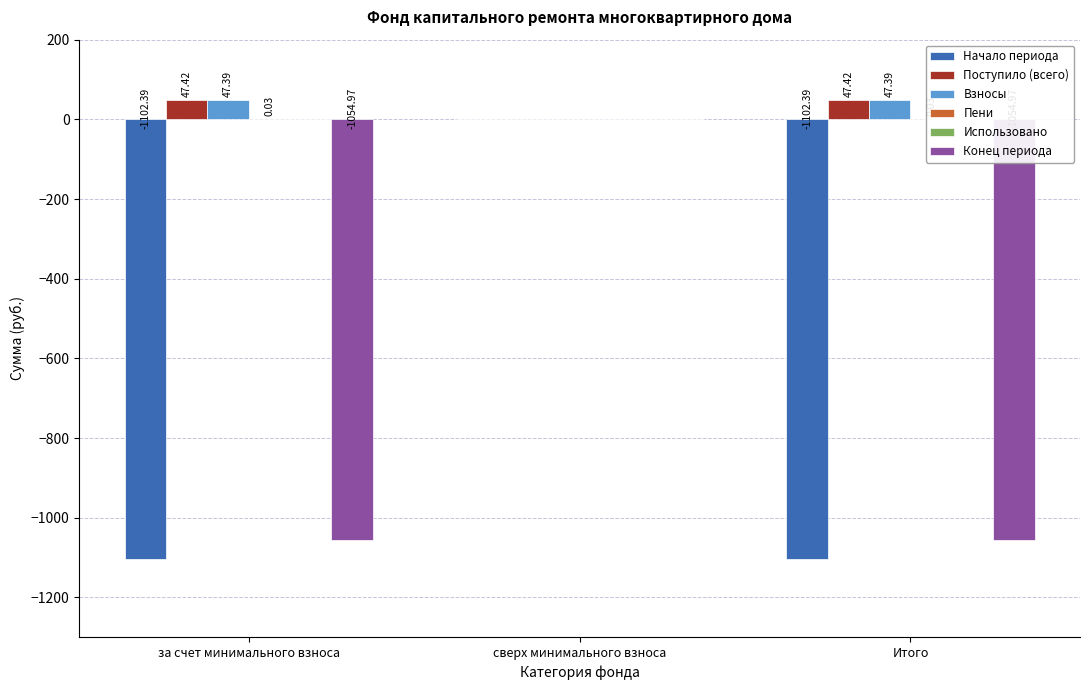

True or false: Использовано has a value of 0.0 at за счет минимального взноса.

True